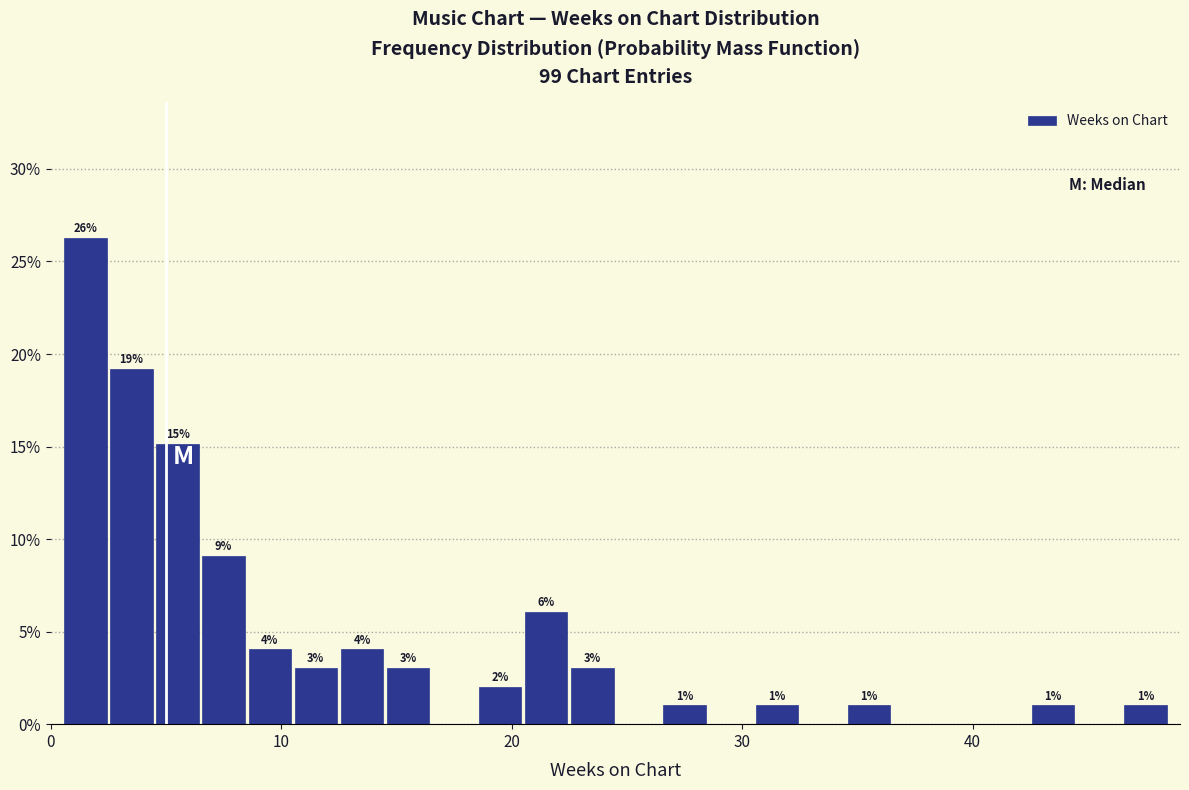

Around what value on the x-axis is the tallest bar? Give the approximate position of its centre, as read against the axis.

2